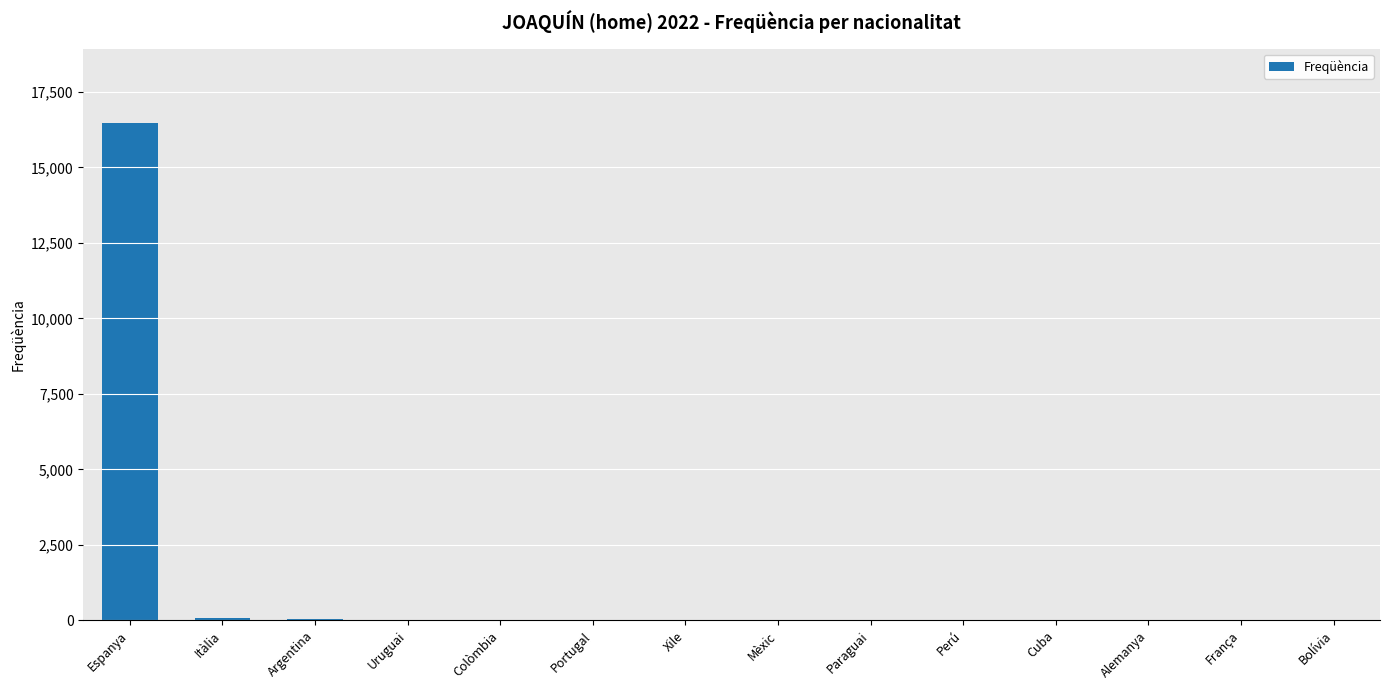

What is the greatest value displayed?

16467